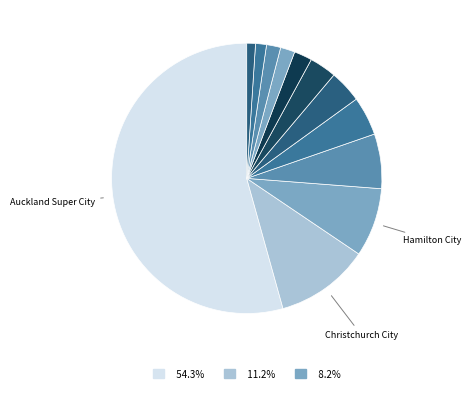

What is the majority slice?

Auckland Super City